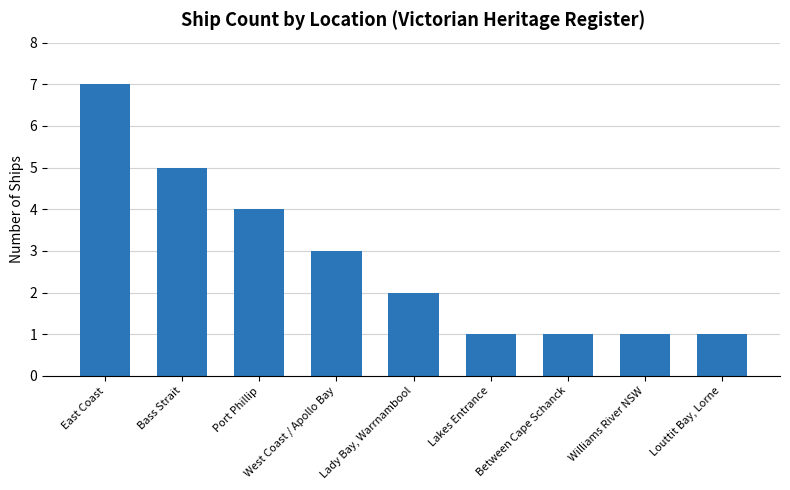

Reading left to right, what are all the values shown in this chart?

East Coast=7	Bass Strait=5	Port Phillip=4	West Coast / Apollo Bay=3	Lady Bay, Warrnambool=2	Lakes Entrance=1	Between Cape Schanck=1	Williams River NSW=1	Louttit Bay, Lorne=1